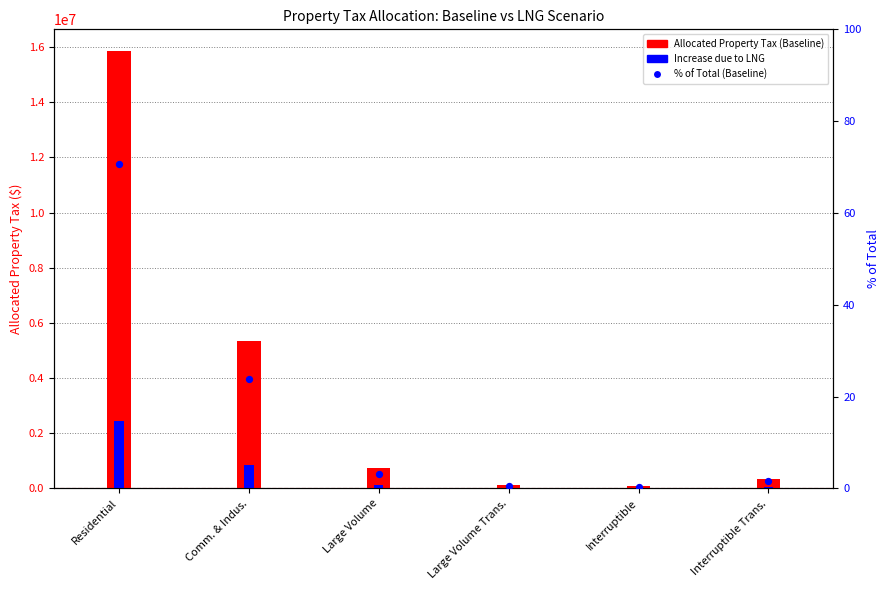

Which series reaches the minimum Y coordinate?

% of Total (Baseline)